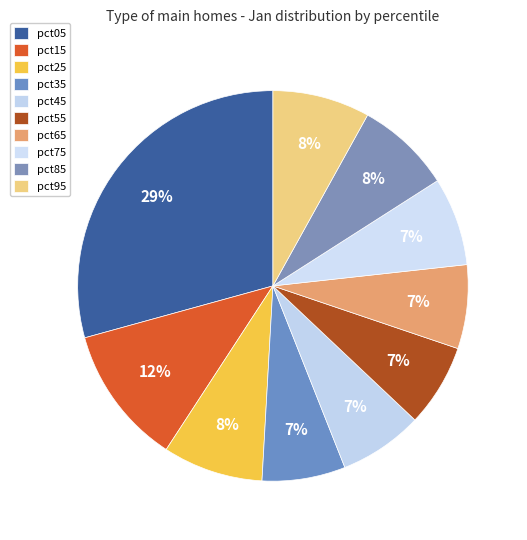

Rank the categories by value from highest to lowest.

pct05, pct15, pct25, pct95, pct85, pct75, pct45, pct65, pct35, pct55